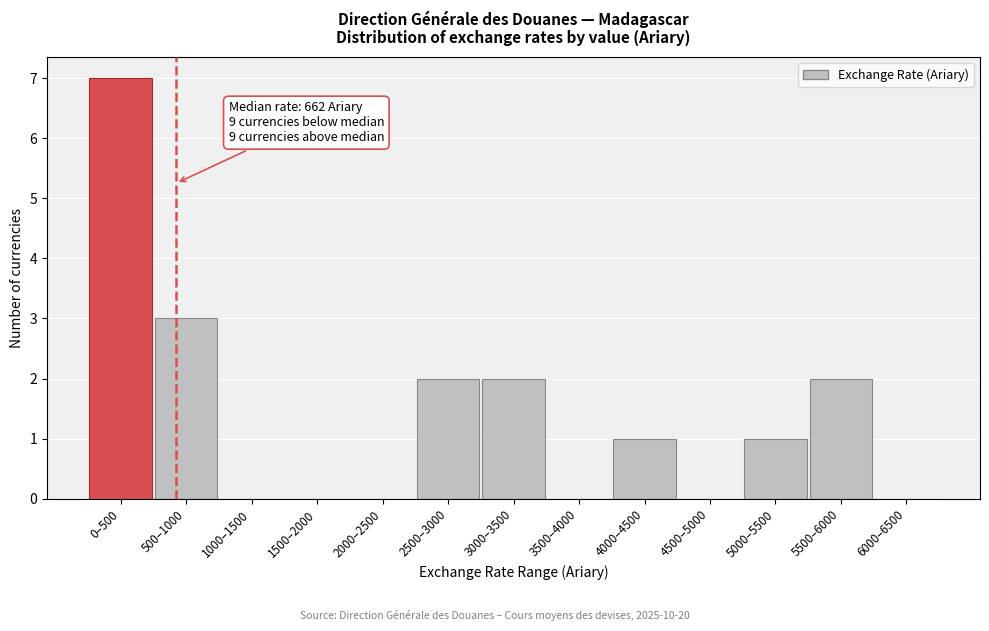

Reading left to right, transcribe all the data shown in this chart.

0–500=7	500–1000=3	1000–1500=0	1500–2000=0	2000–2500=0	2500–3000=2	3000–3500=2	3500–4000=0	4000–4500=1	4500–5000=0	5000–5500=1	5500–6000=2	6000–6500=0